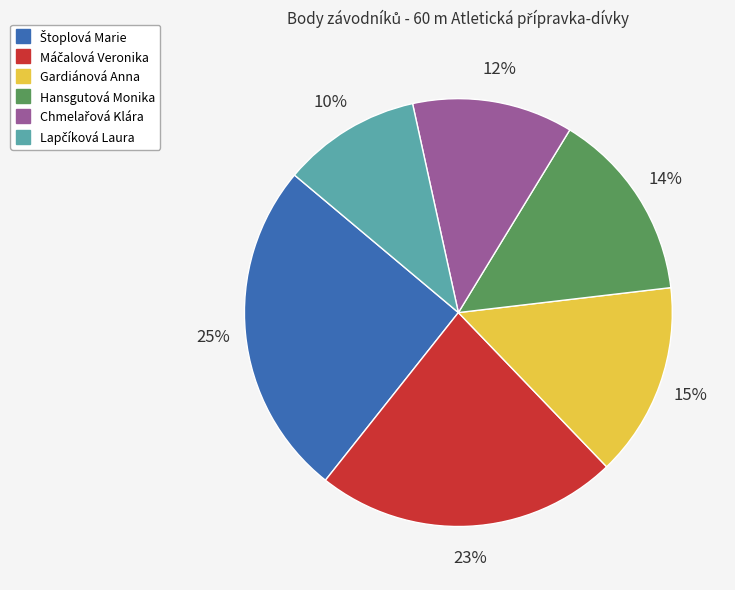

To the nearest percent, what is the difference between the largest and smallest slice percentages?

15%